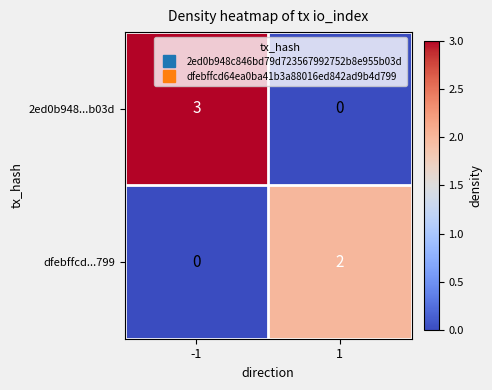

Reading left to right, what are all the values shown in this chart?

2ed0b948...b03d: 3	0
dfebffcd...799: 0	2